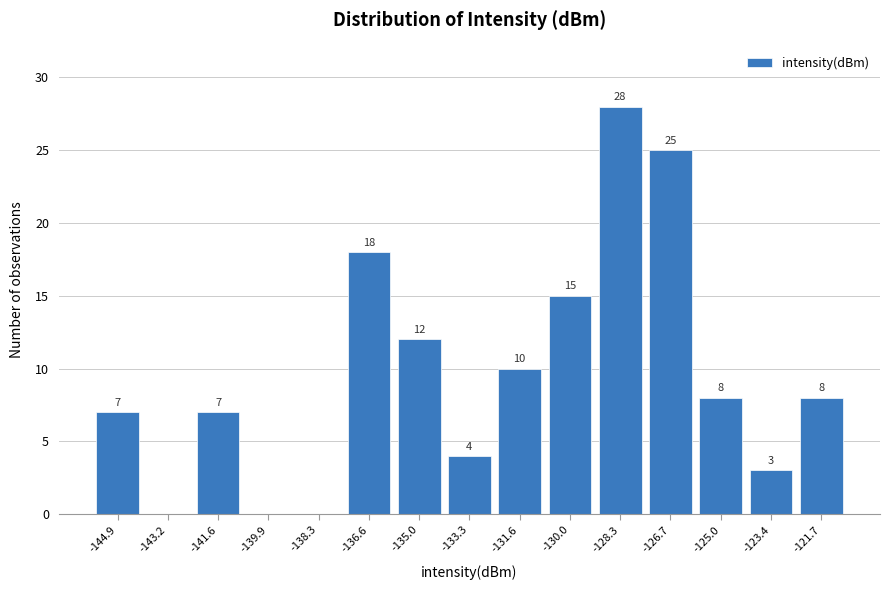

Over which range of the x-axis is the bar tallest?

-129.2 to -127.6